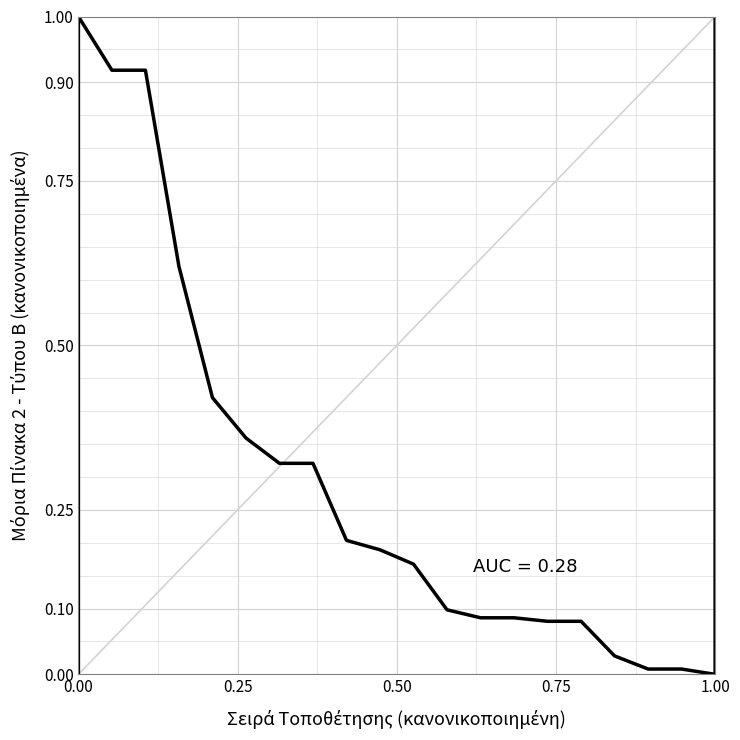

What is the average value?

0.3